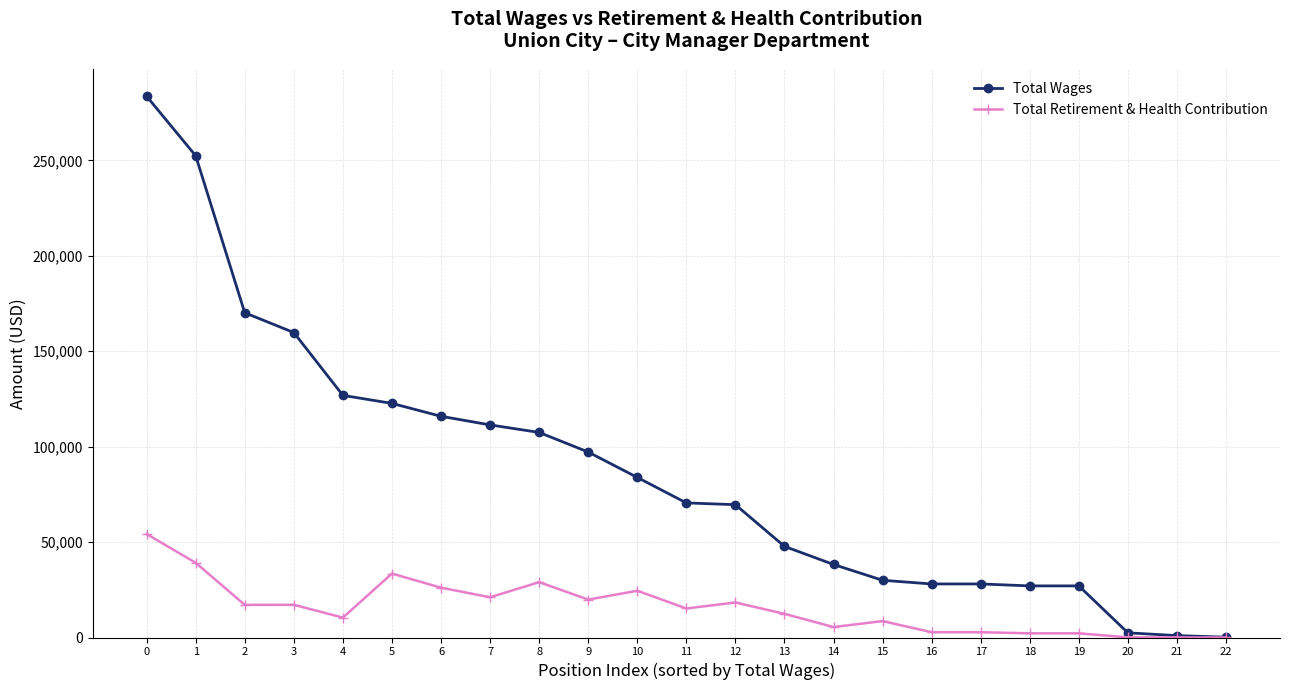

Is the value of Total Retirement & Health Contribution at 17 greater than the value of Total Wages at 15?

No